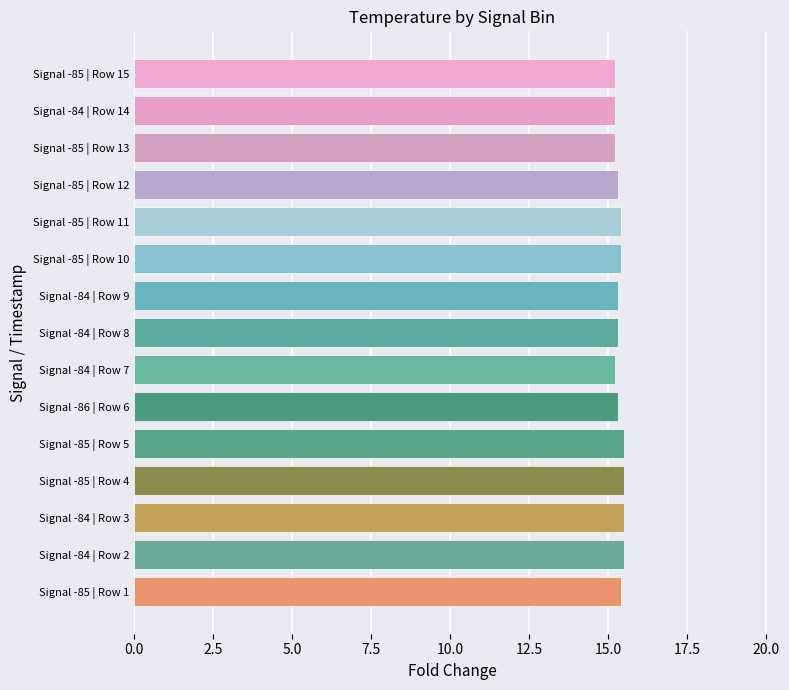

What is the sum of the values at Signal -85 | Row 11 and Signal -84 | Row 7?

30.6